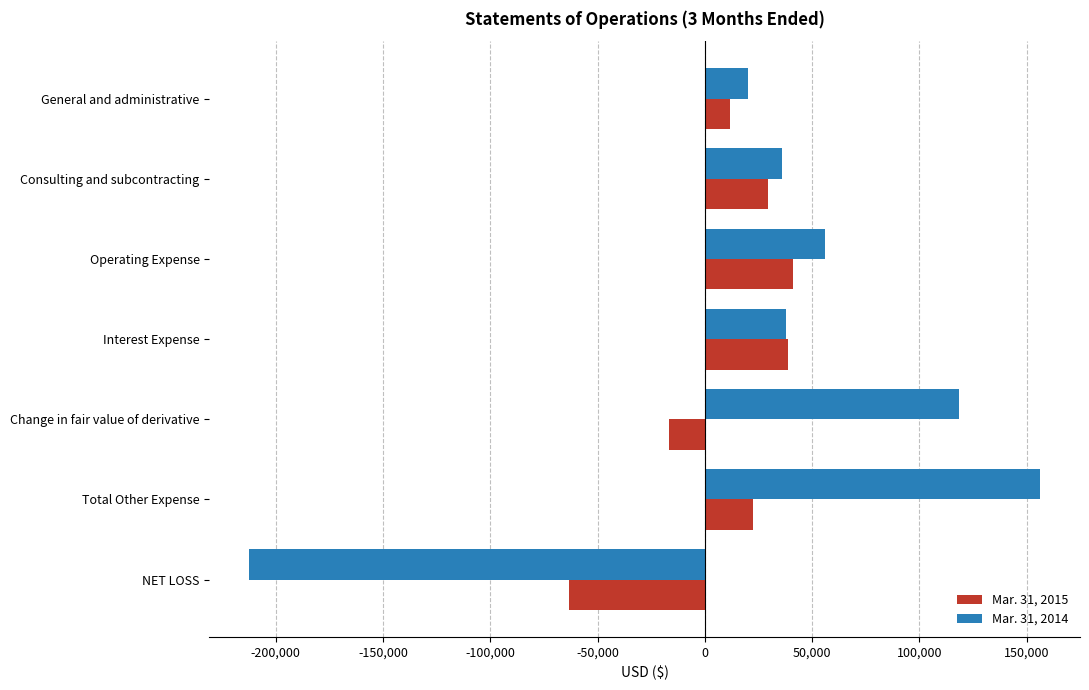

At which category is the sum across all series the highest?

Total Other Expense